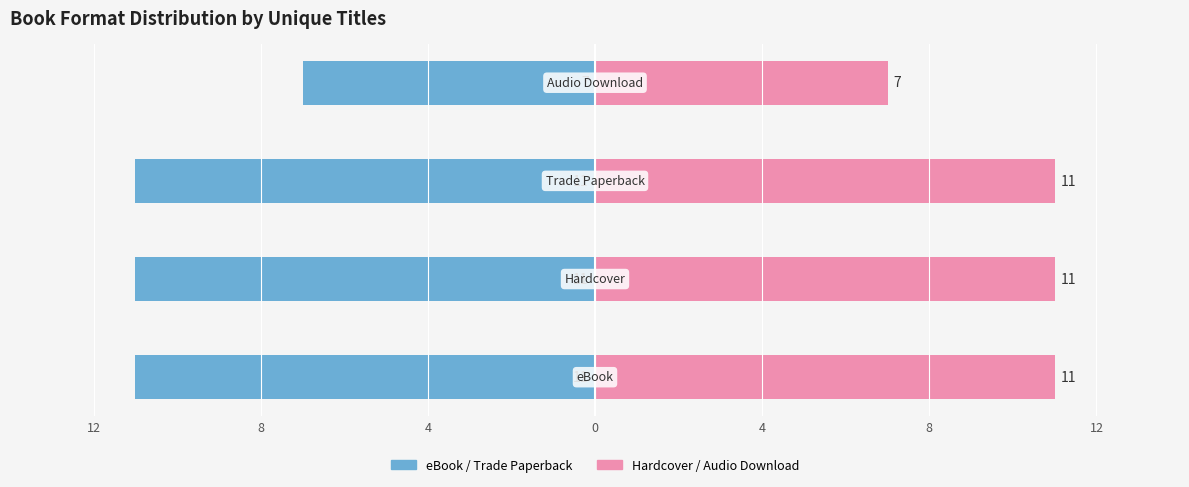

Count the number of categories in the chart.

4